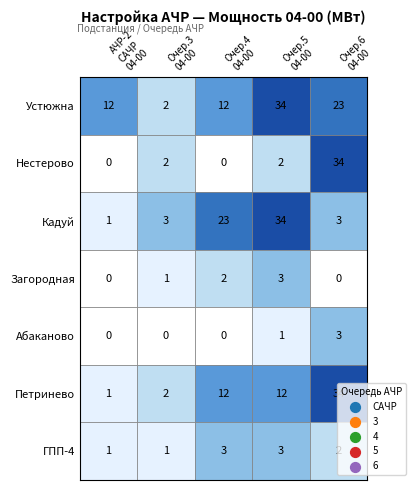

Which label corresponds to the smallest value in the chart?

4